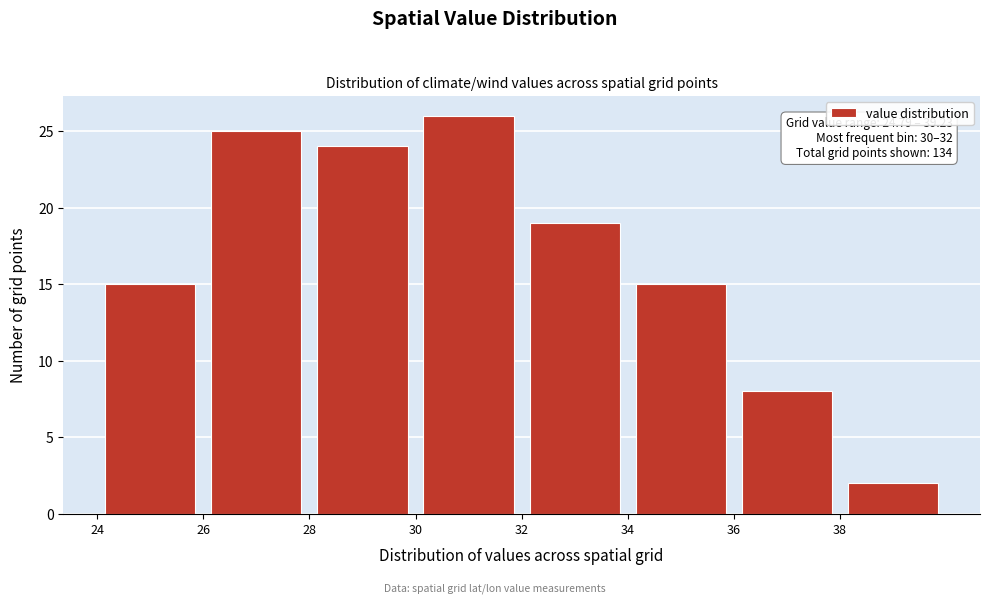

Which range on the x-axis has the tallest bar?

30 to 32